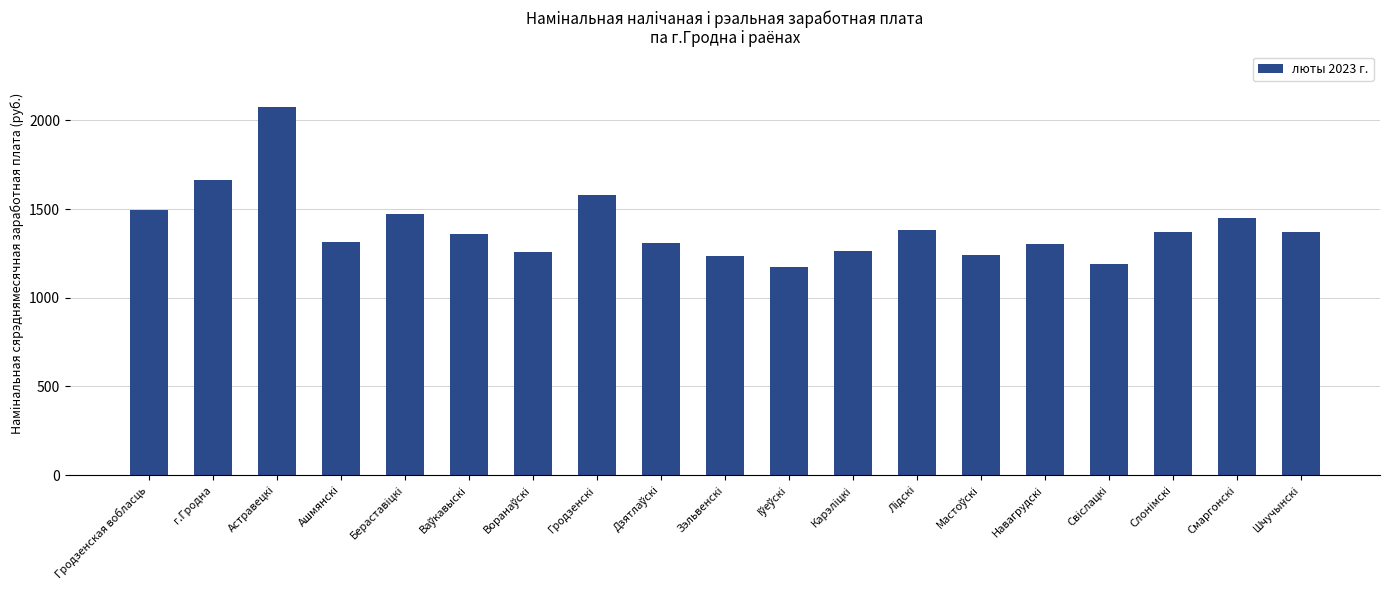

What is the minimum value shown in the chart?

1171.5